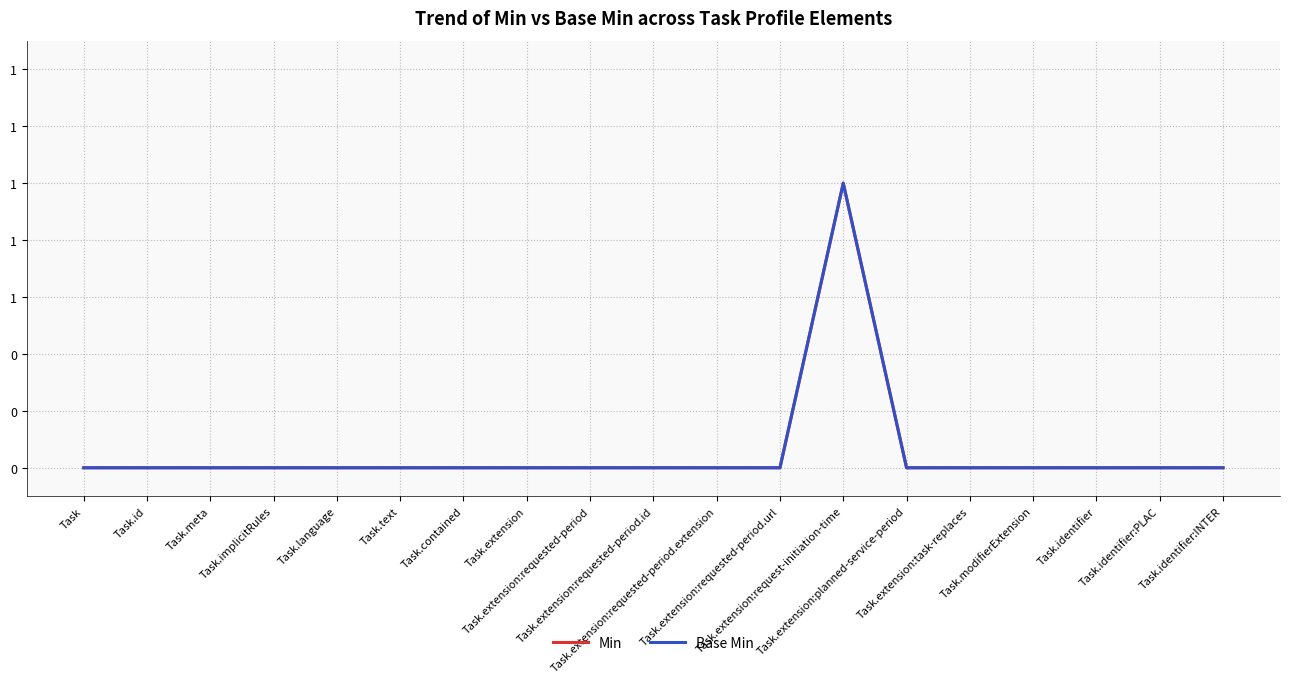

At which label does Base Min reach its minimum?

Task